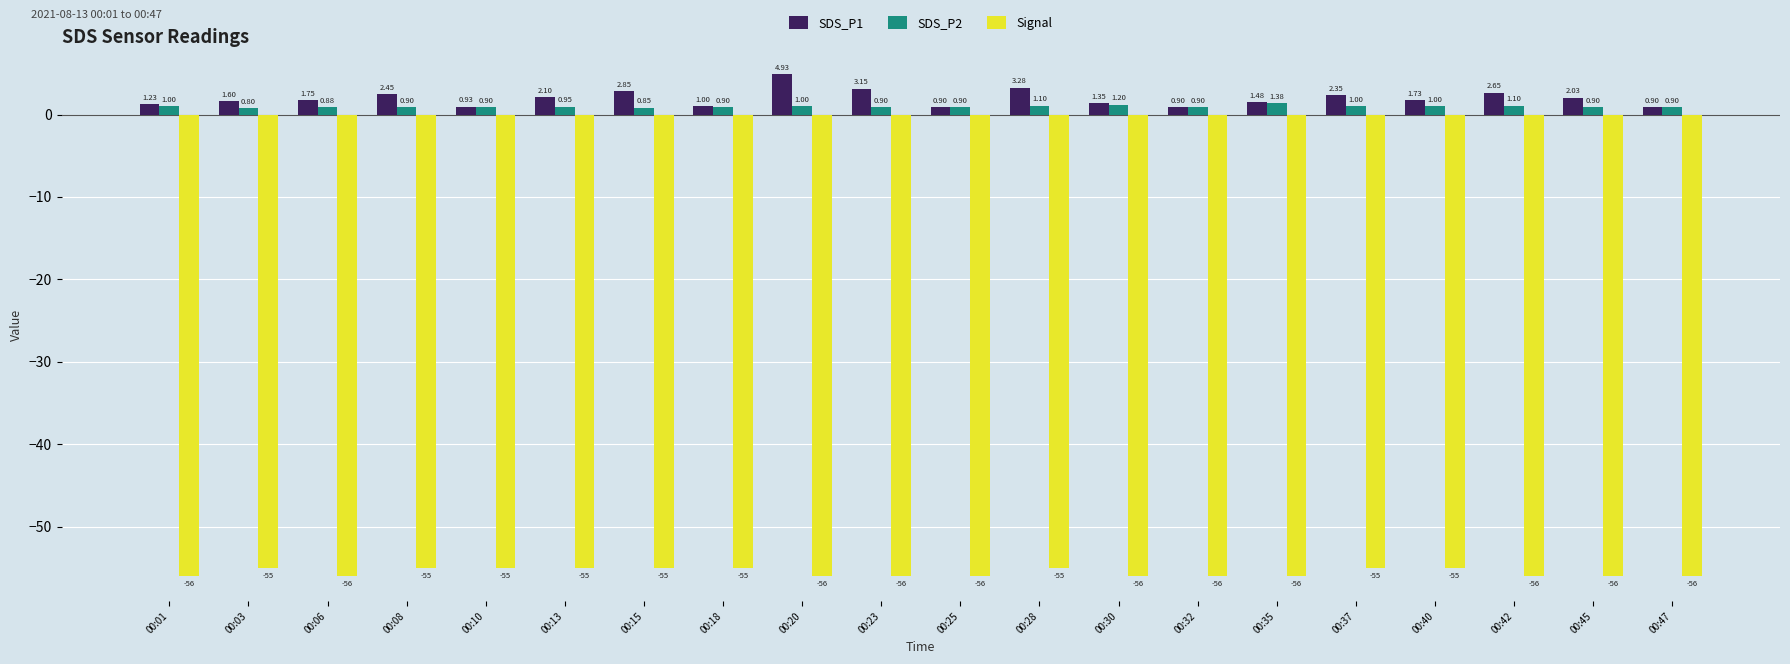

Is the value of Signal at 00:15 greater than the value of SDS_P1 at 00:18?

No